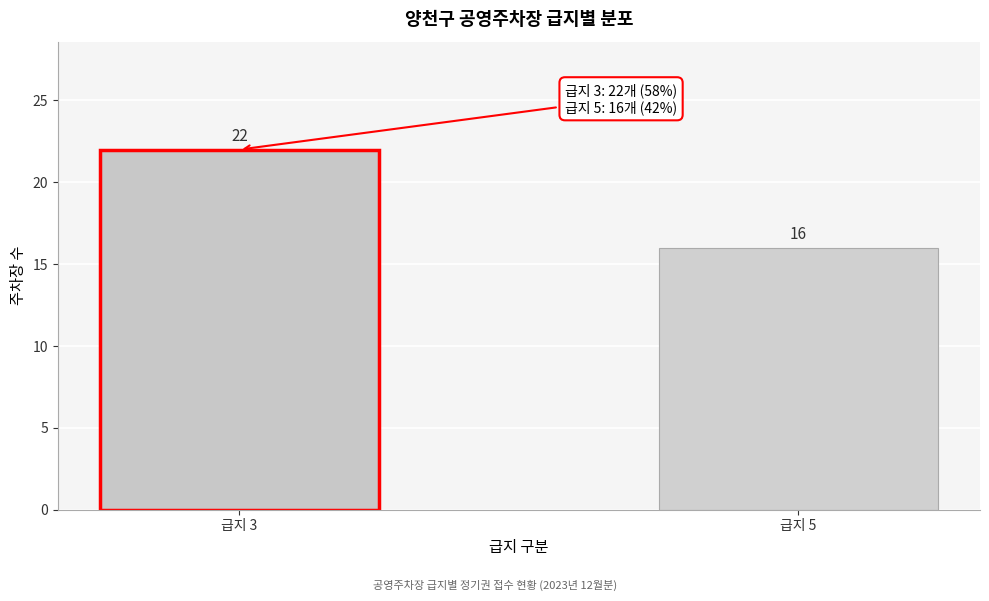

Reading right to left, what are all the values shown in this chart?

급지 5=16	급지 3=22